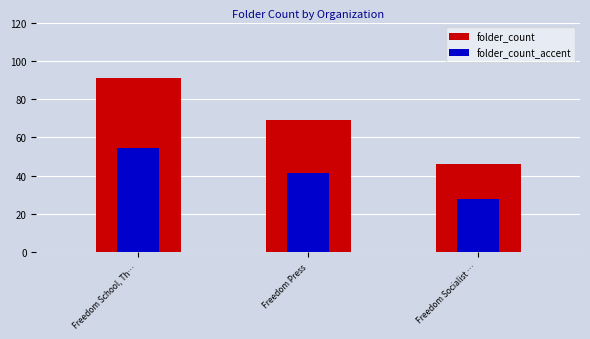

What is the label of the 2nd bar from the left?

Freedom Press